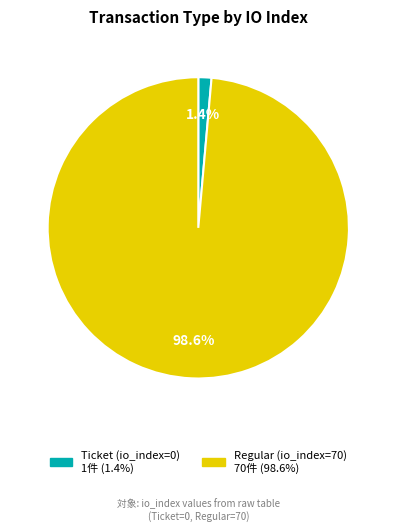

Is there any slice that represents more than half of the pie?

Yes